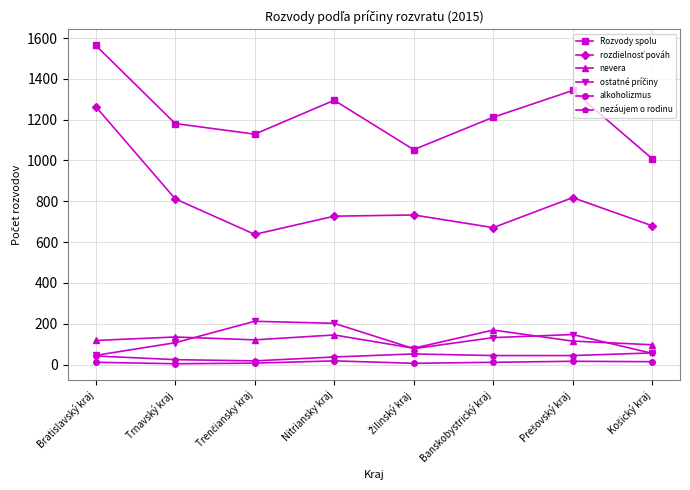

True or false: nezáujem o rodinu has more than 0 interior local peaks.

True